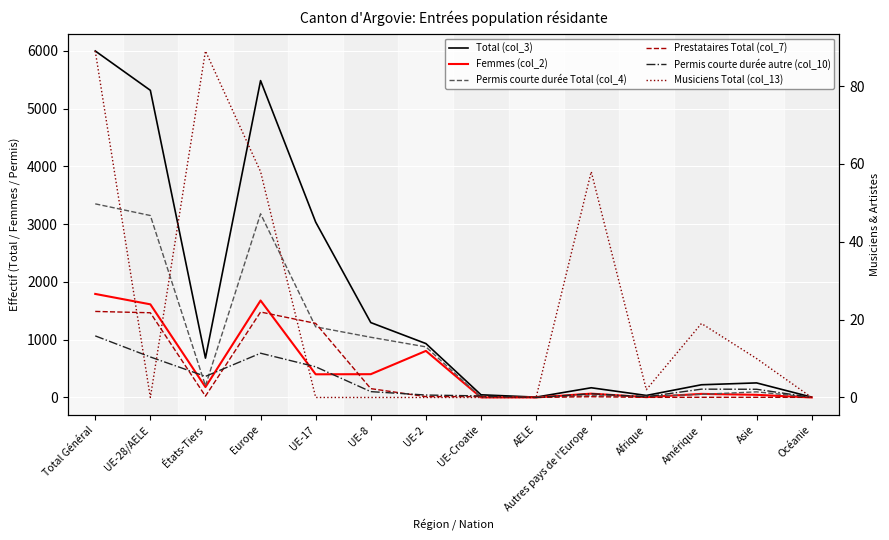

At which category is the sum across all series the highest?

Total Général